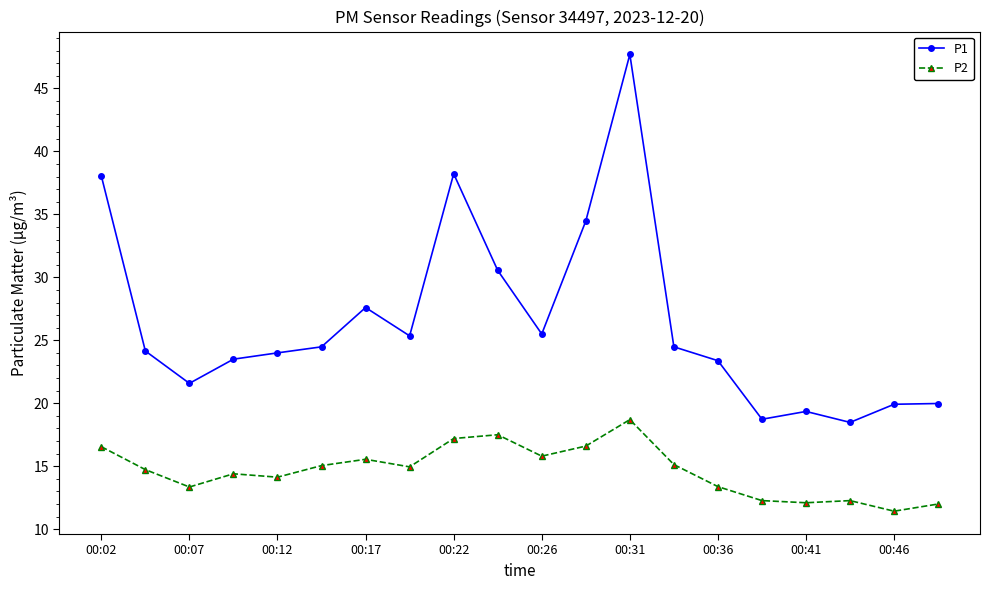

Which series has the largest total across all categories?

P1